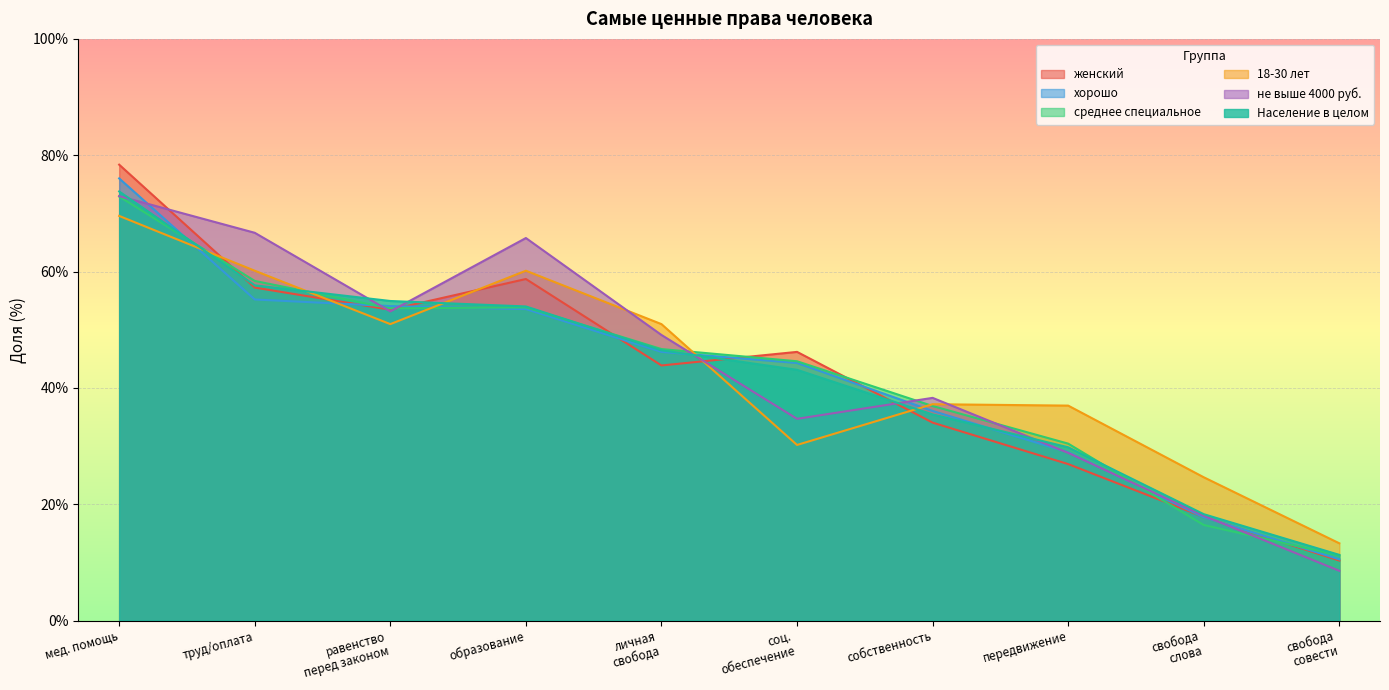

What is the greatest value displayed?

78.4